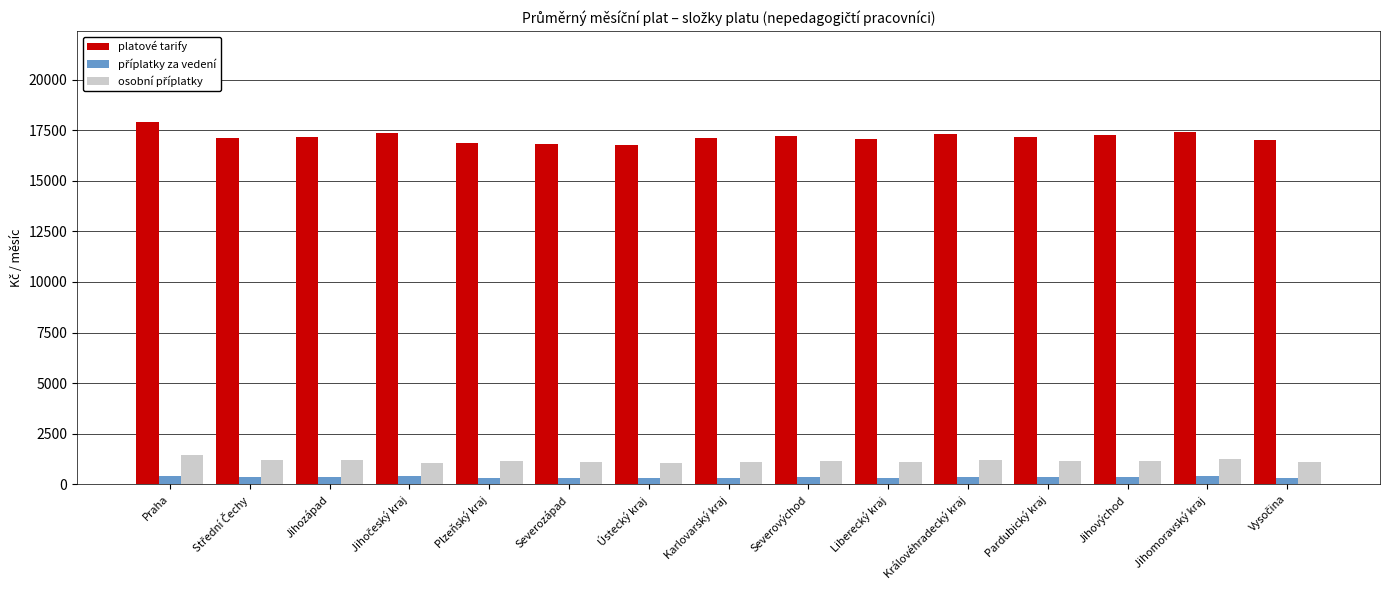

What is the label of the 11th bar from the right?

Plzeňský kraj